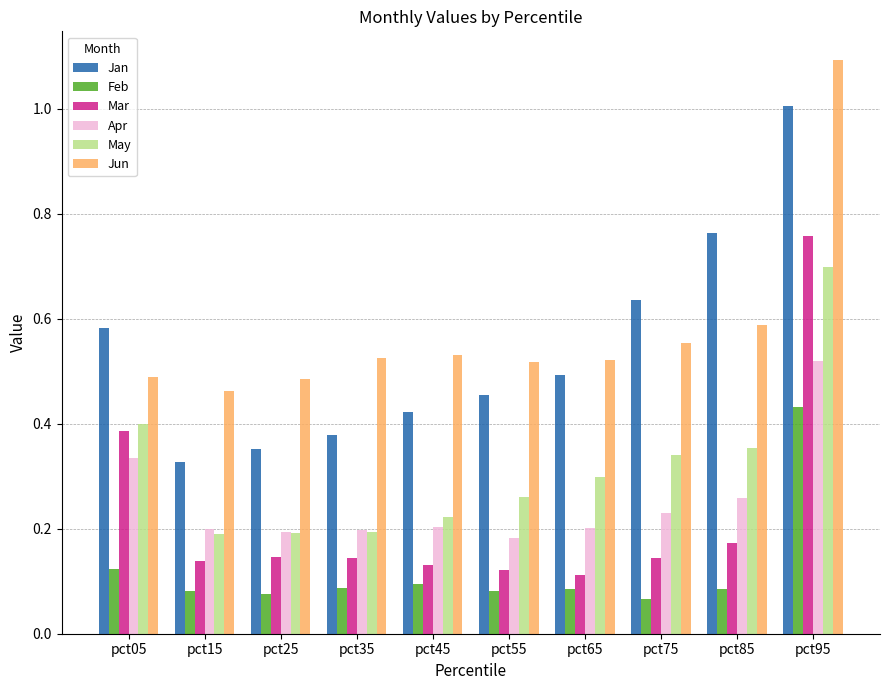

At which label is Jan closest to 0?

pct15